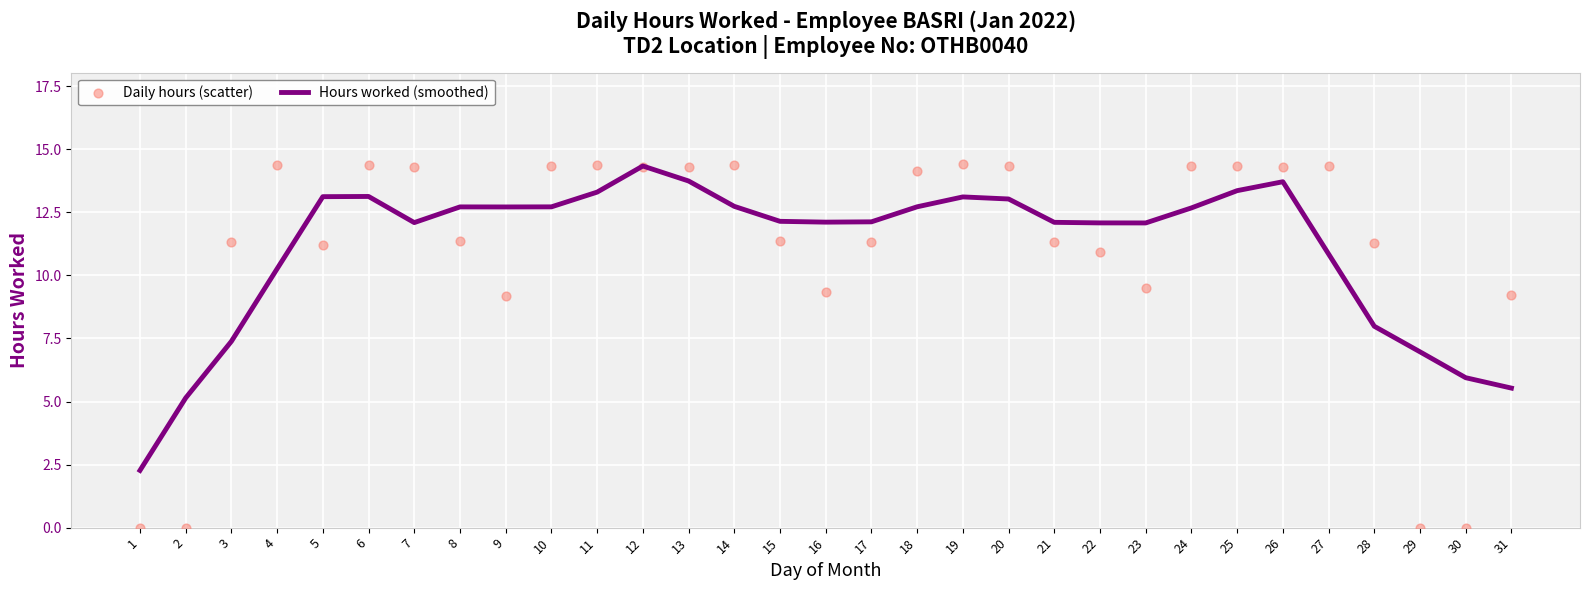

At how many categories does at least one series exceed 13?

16